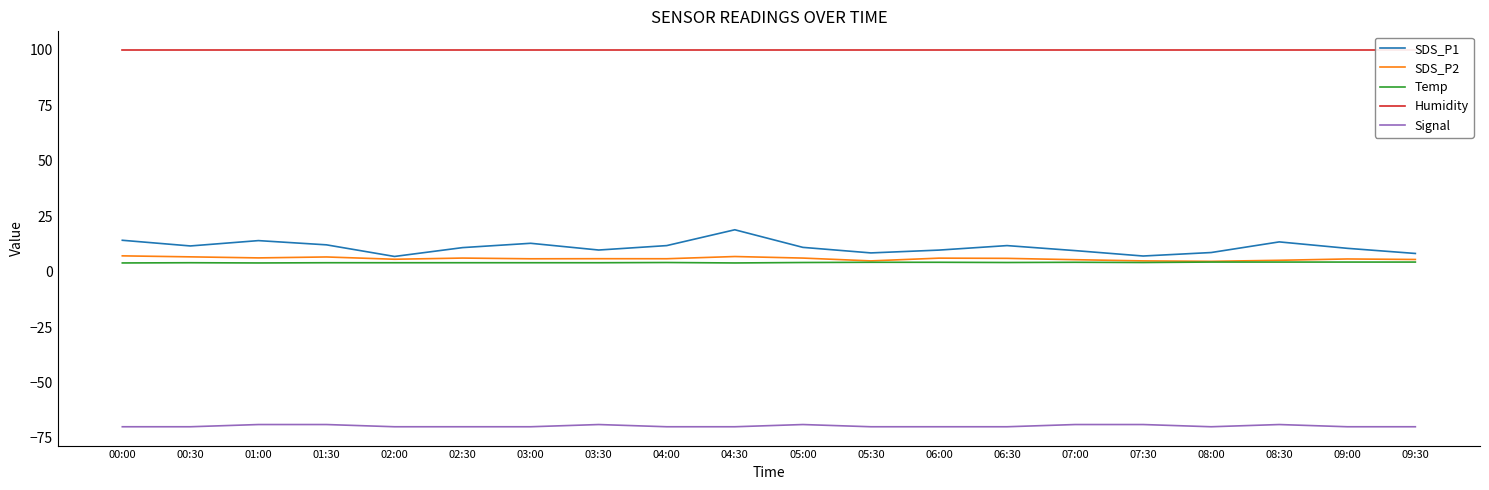

Reading left to right, transcribe all the data shown in this chart.

SDS_P1: 14.1	11.6	14.0	12.1	6.8	10.8	12.8	9.7	11.7	18.9	10.9	8.4	9.7	11.7	9.5	7.0	8.6	13.4	10.5	8.2
SDS_P2: 7.1	6.7	6.2	6.6	5.6	6.1	5.8	5.8	5.8	6.8	6.1	4.8	6.1	6.0	5.4	4.8	4.6	5.1	5.7	5.5
Temp: 3.9	4.0	3.9	4.0	4.0	4.0	4.0	4.0	4.1	3.9	4.1	4.2	4.2	4.1	4.2	4.1	4.3	4.3	4.3	4.3
Humidity: 99.9	99.9	99.9	99.9	99.9	99.9	99.9	99.9	99.9	99.9	99.9	99.9	99.9	99.9	99.9	99.9	99.9	99.9	99.9	99.9
Signal: -70.0	-70.0	-69.0	-69.0	-70.0	-70.0	-70.0	-69.0	-70.0	-70.0	-69.0	-70.0	-70.0	-70.0	-69.0	-69.0	-70.0	-69.0	-70.0	-70.0